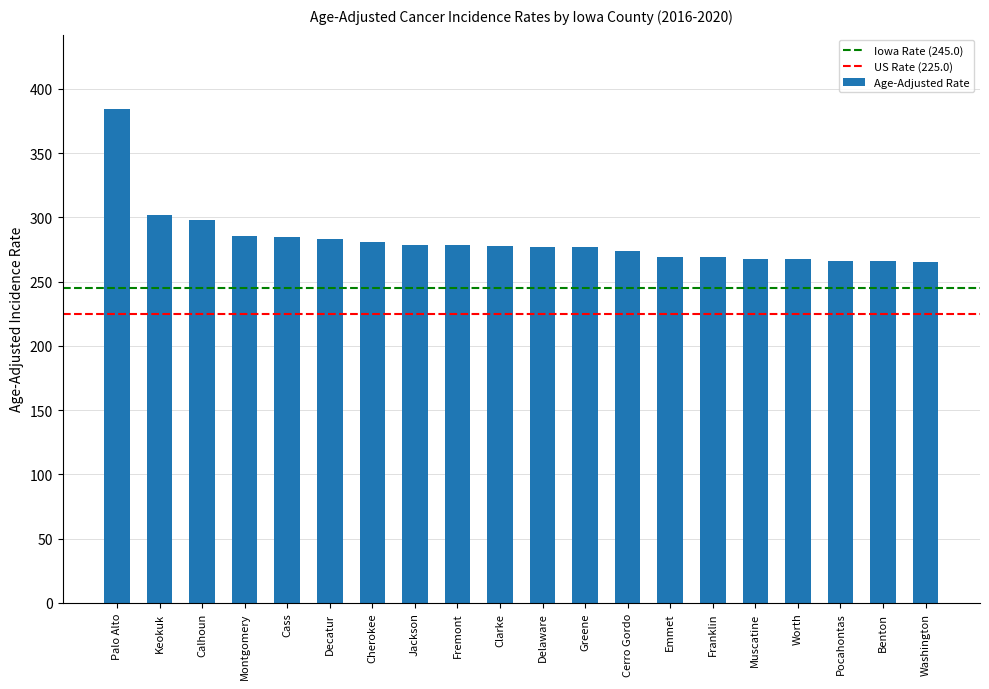

What is the label of the 1st bar from the right?

Washington